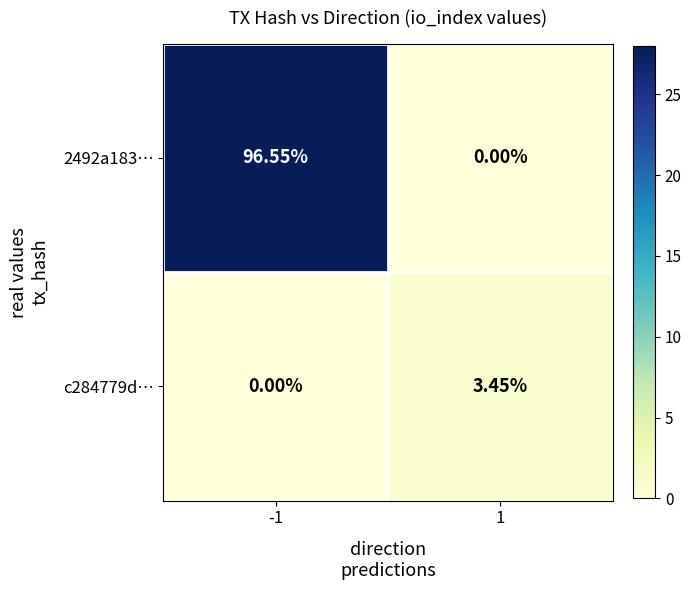

Which series has the largest total across all categories?

2492a183…